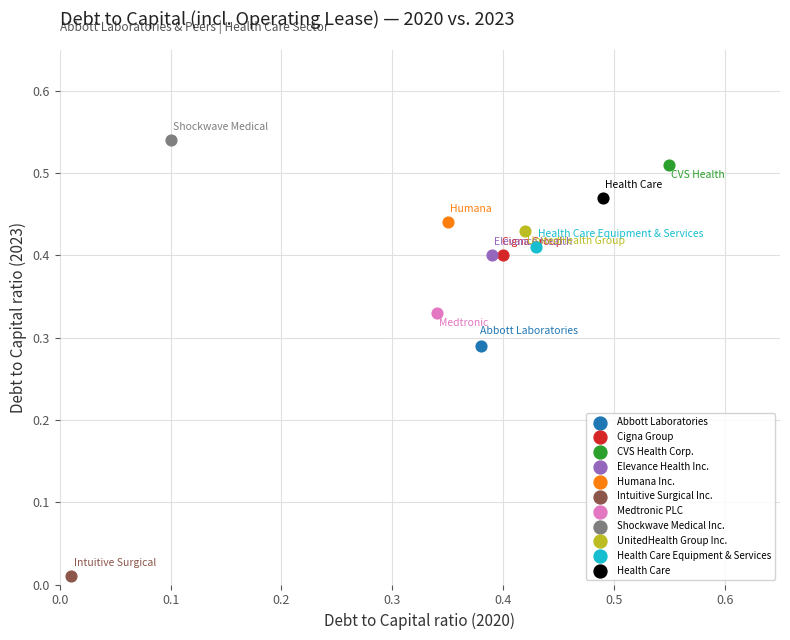

Which series contains the highest Y value?

Shockwave Medical Inc.